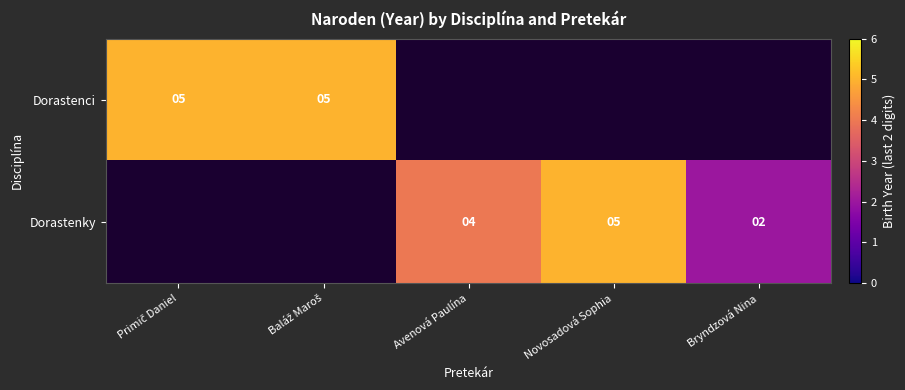

The value of Dorastenky at Bryndzová Nina is 1. True or false?

False